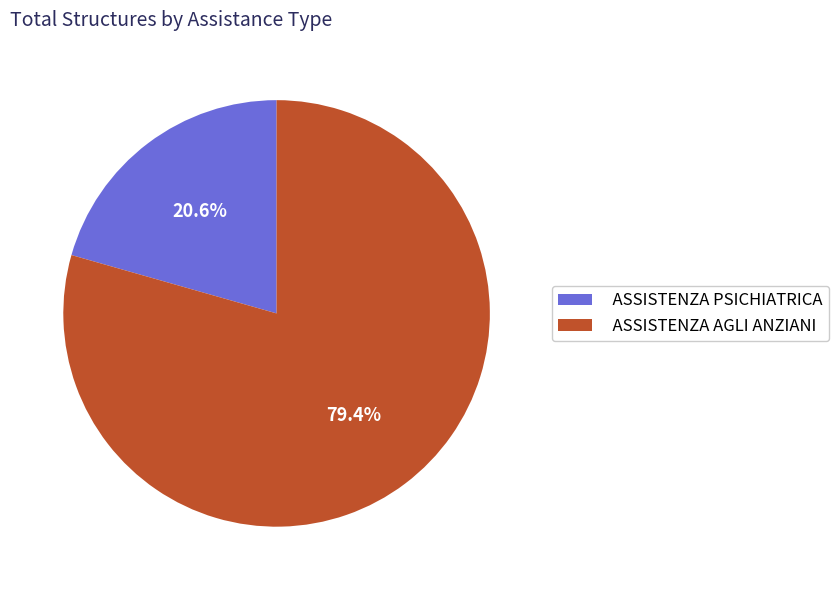

Count the number of slices in the pie.

2